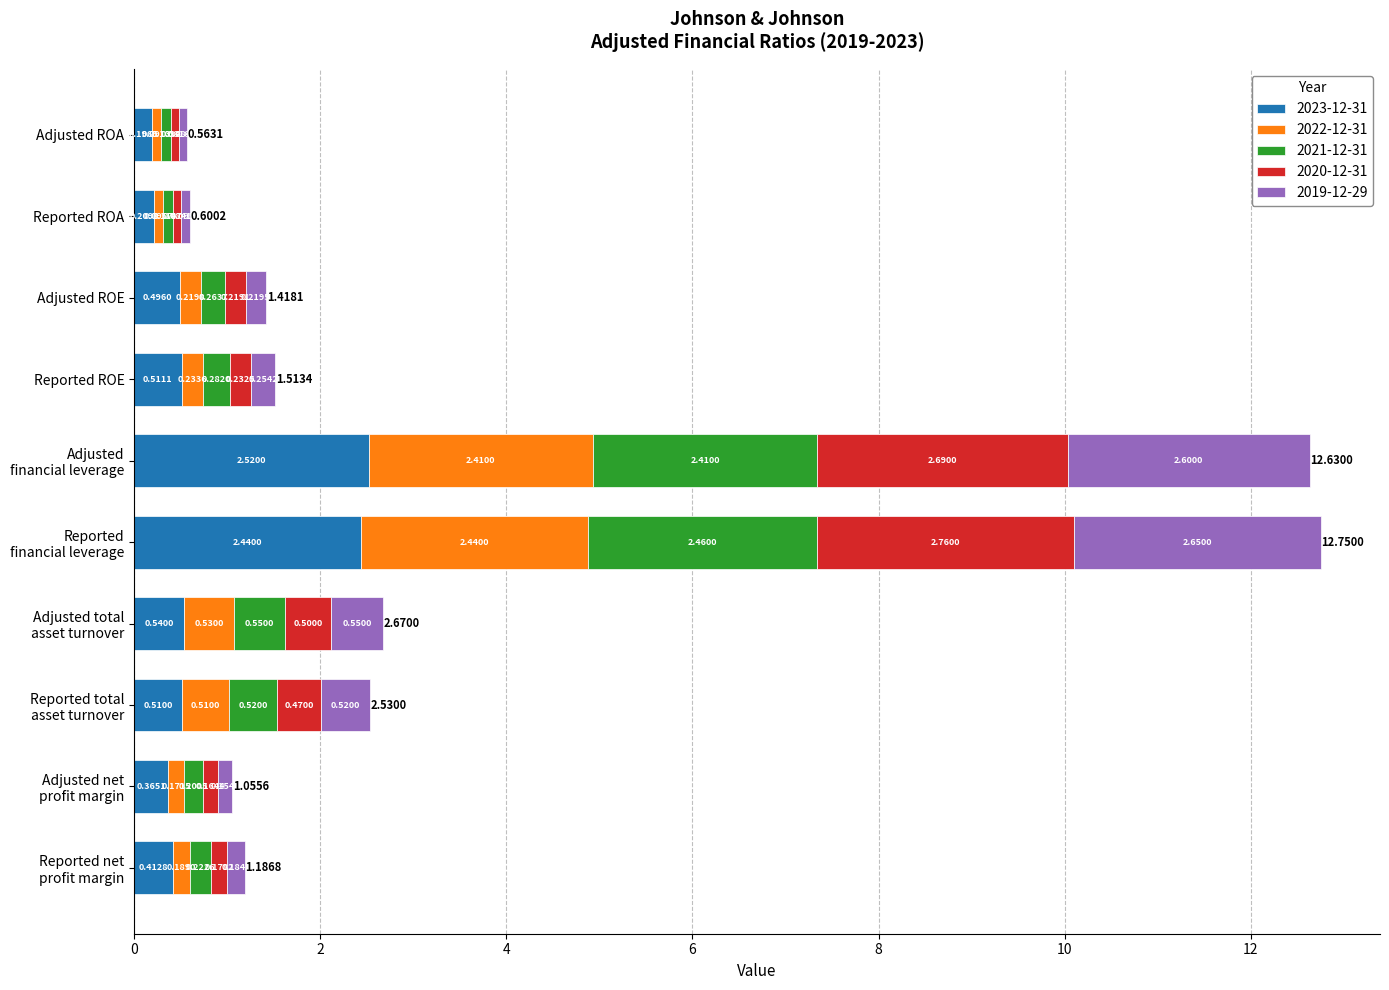

What is the difference between the second highest and minimum values in the 2023-12-31 series?

2.2